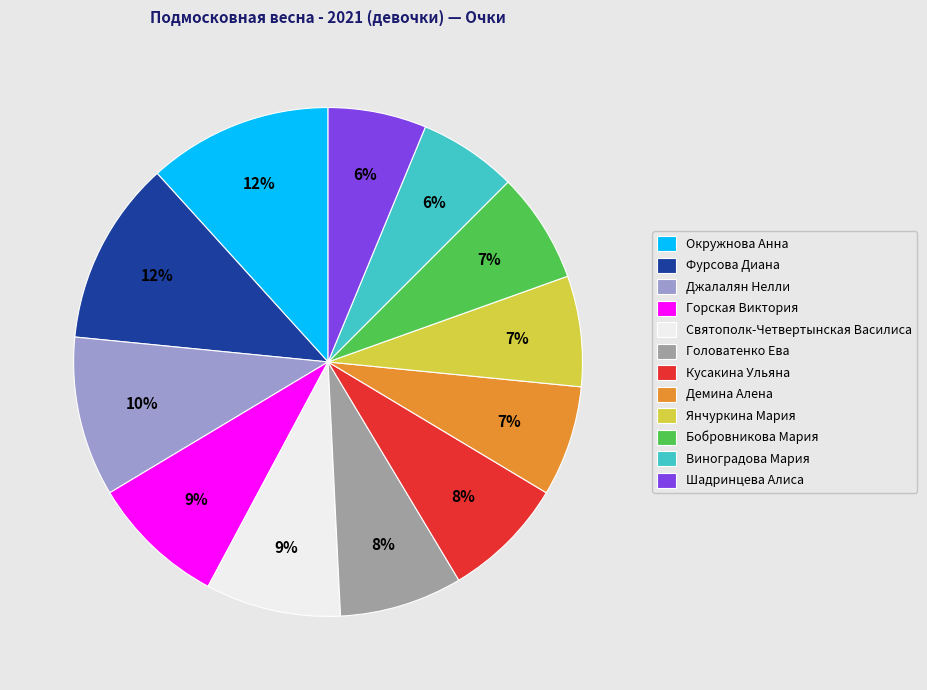

How many slices are in this pie chart?

12